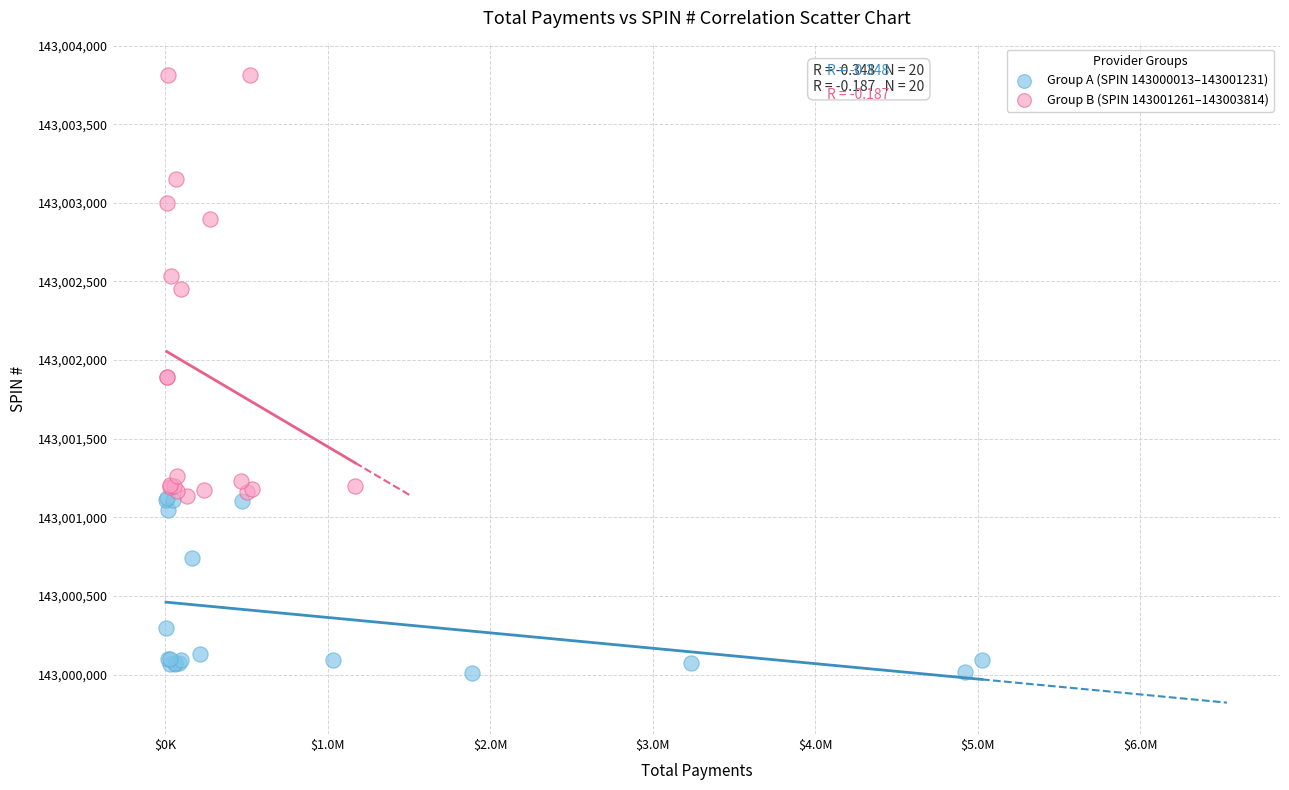

What are all the series names shown in the legend?

Group A (SPIN 143000013–143001231), Group B (SPIN 143001261–143003814)